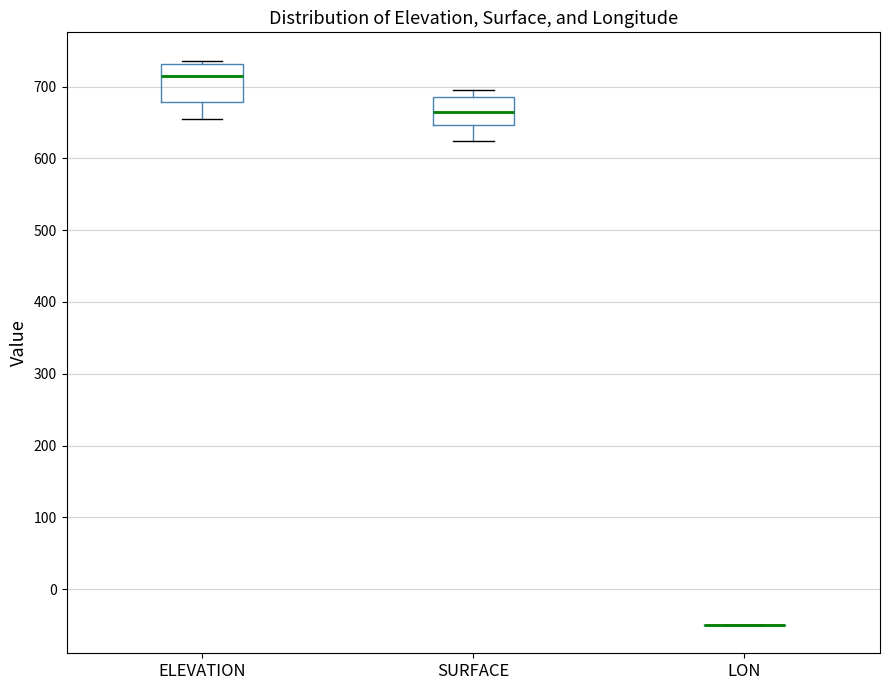

Reading left to right, read every box against the y-axis: the position of its median line, the range the box covers, and the ends of its whiskers. The values are not printed on the chart, so give them approximately, as read against the axis.

ELEVATION: median 720, box 680 to 730, whiskers 660 to 740
SURFACE: median 660, box 650 to 690, whiskers 620 to 700
LON: box collapsed to a line at -50, whiskers -50 to -50